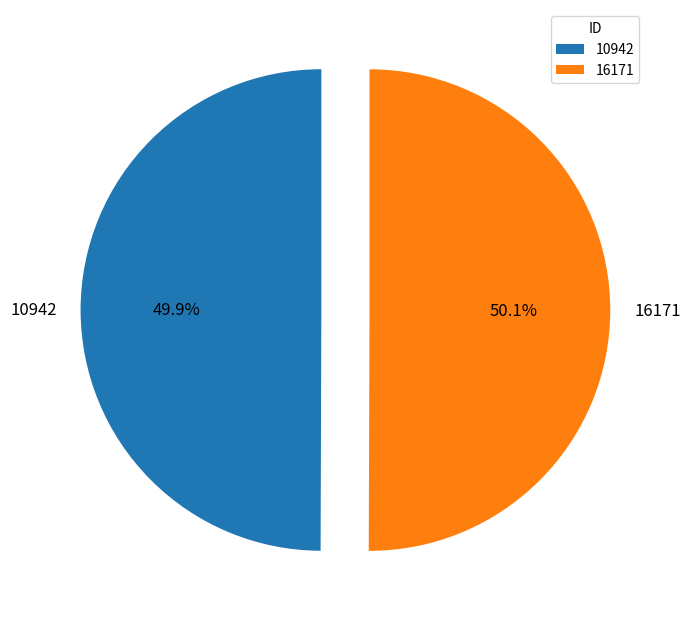

The 16171 slice represents 64% of the pie. True or false?

False